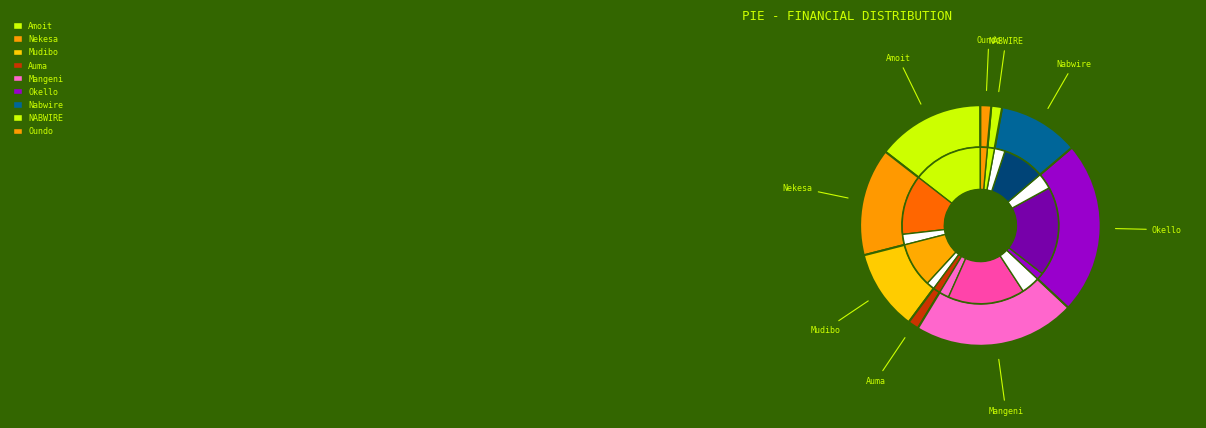

Which has a higher value, Auma Susan or Amoit Winne?

Amoit Winne